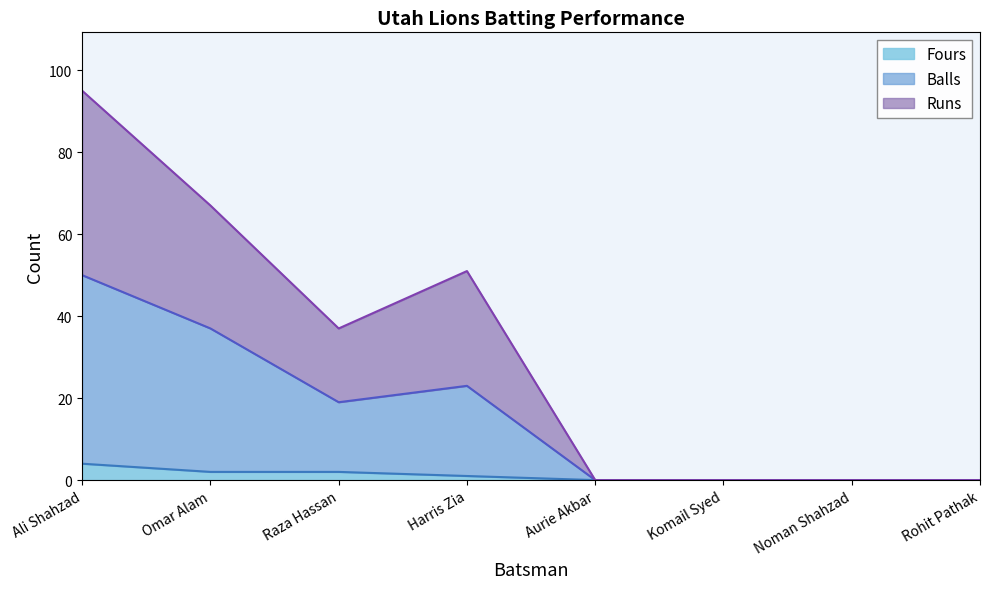

Reading left to right, what are all the values shown in this chart?

Runs: 95	67	37	51	0	0	0	0
Balls: 50	37	19	23	0	0	0	0
Fours: 4	2	2	1	0	0	0	0